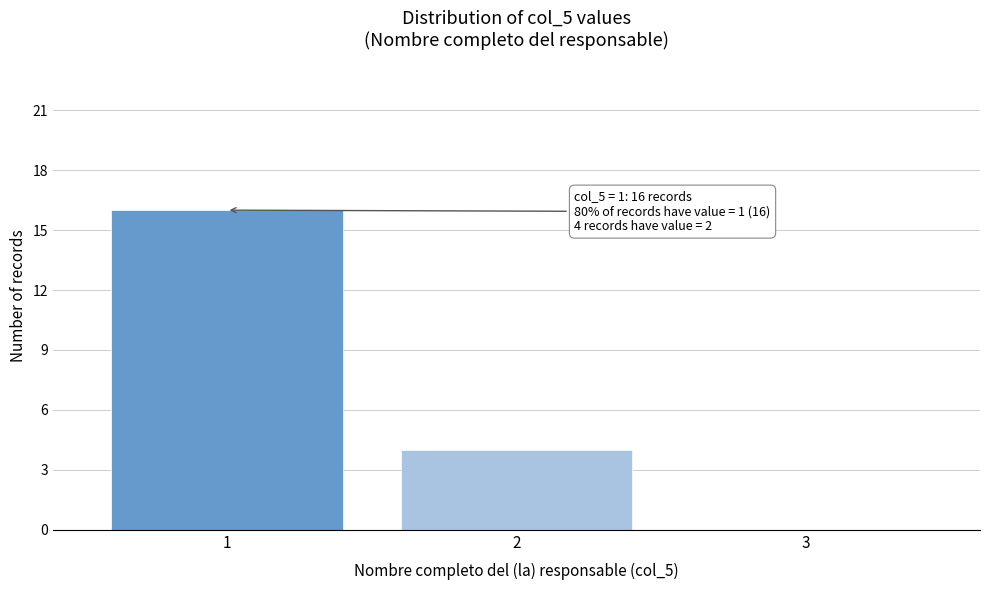

Reading right to left, transcribe all the data shown in this chart.

3=0	2=4	1=16